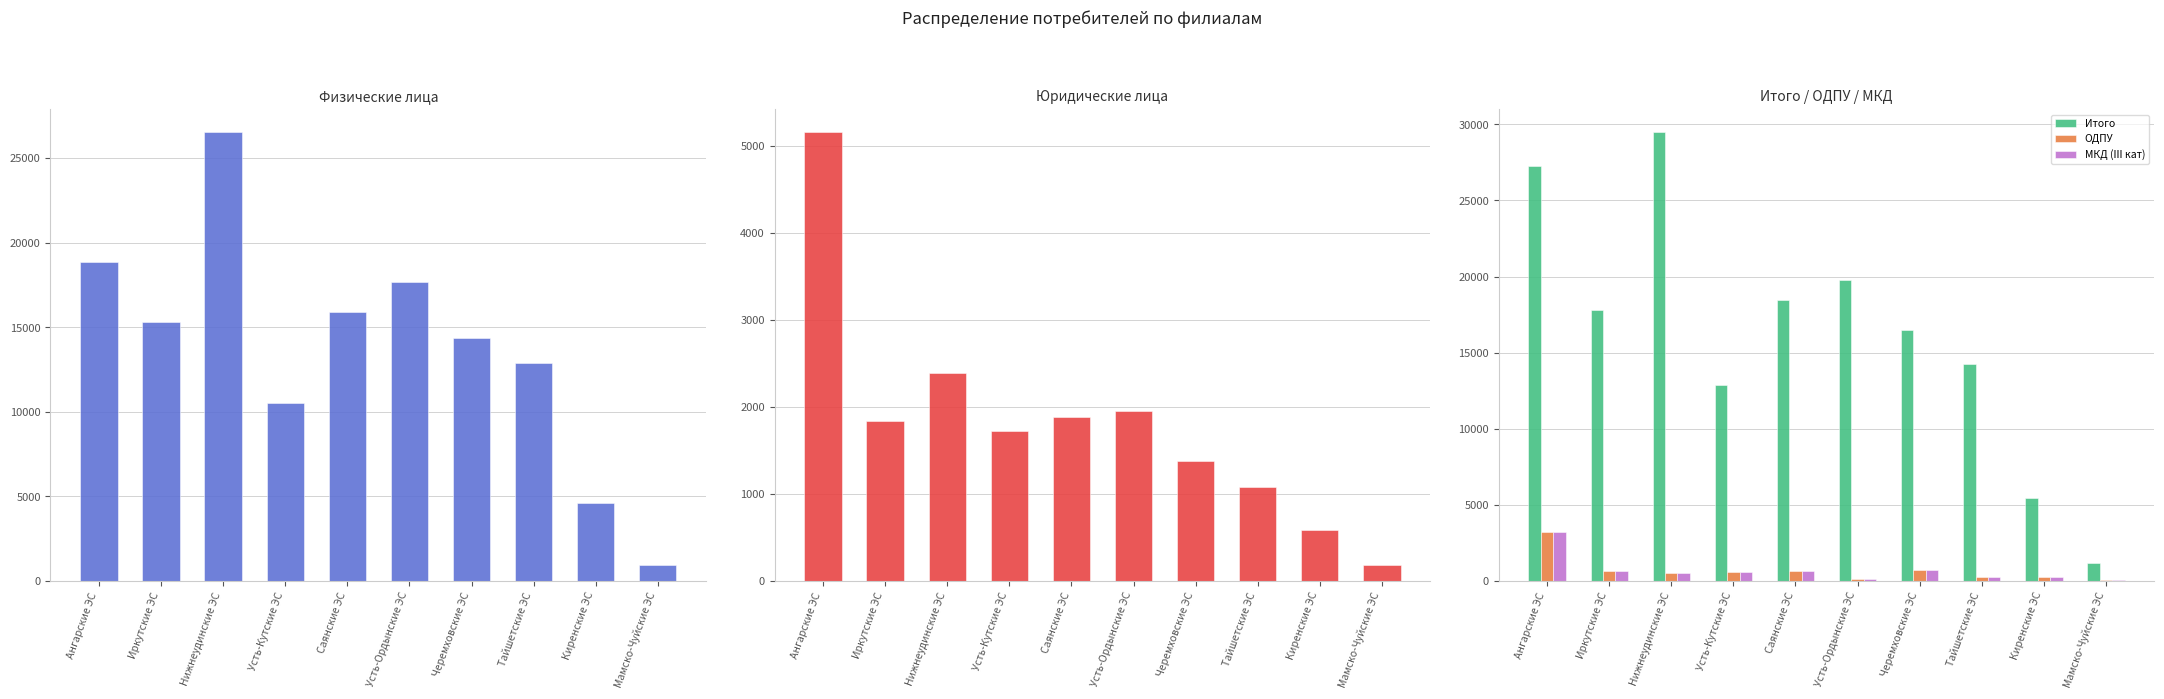

What is the difference between the ОДПУ values at Иркутские ЭС and Нижнеудинские ЭС?

111